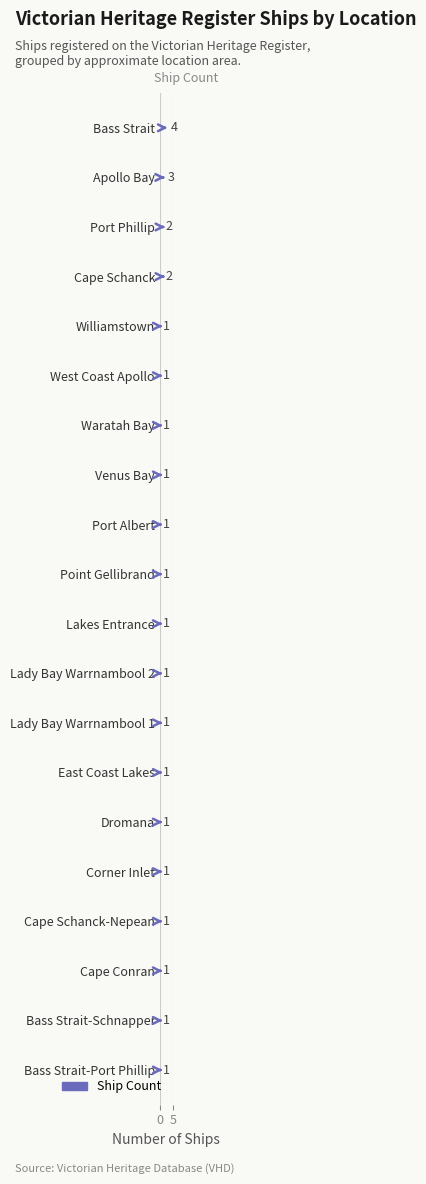

The chart shows a value of 1 at Lakes Entrance. True or false?

True